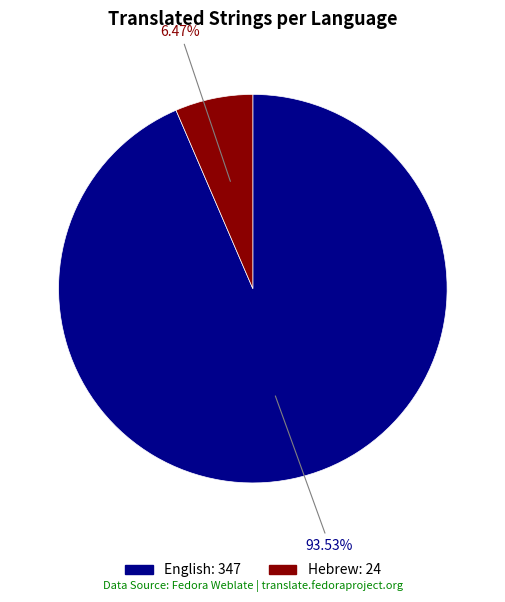

Between English and Hebrew, which is larger?

English